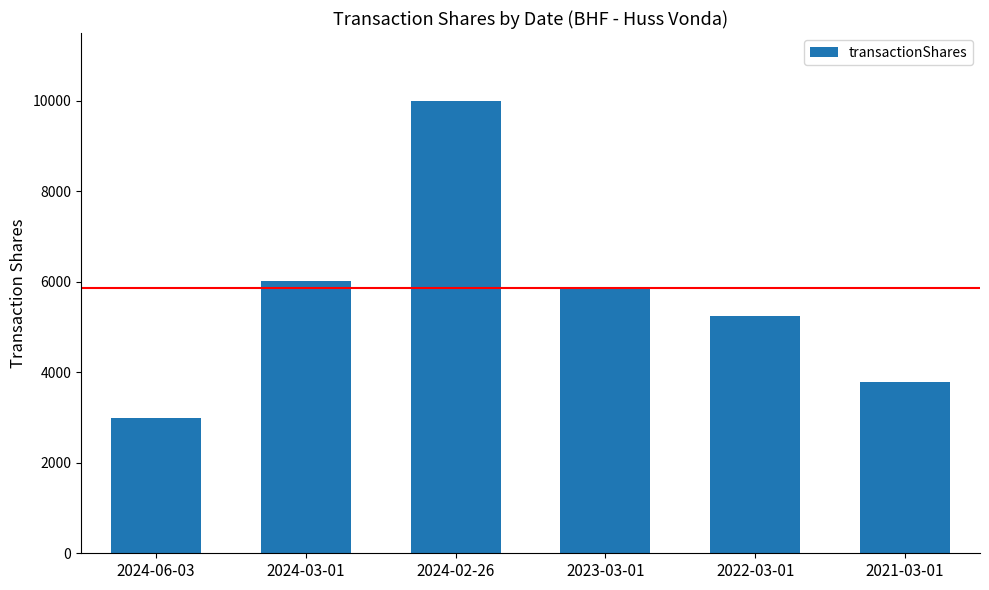

List the labels in order of value, smallest first.

2024-06-03, 2021-03-01, 2022-03-01, 2023-03-01, 2024-03-01, 2024-02-26